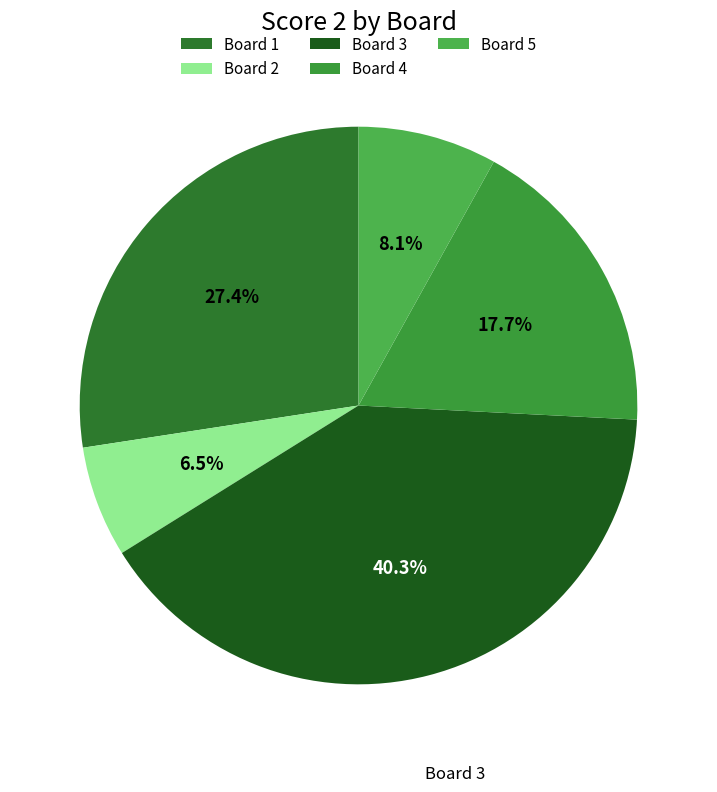

The Board 5 slice represents 1% of the pie. True or false?

False